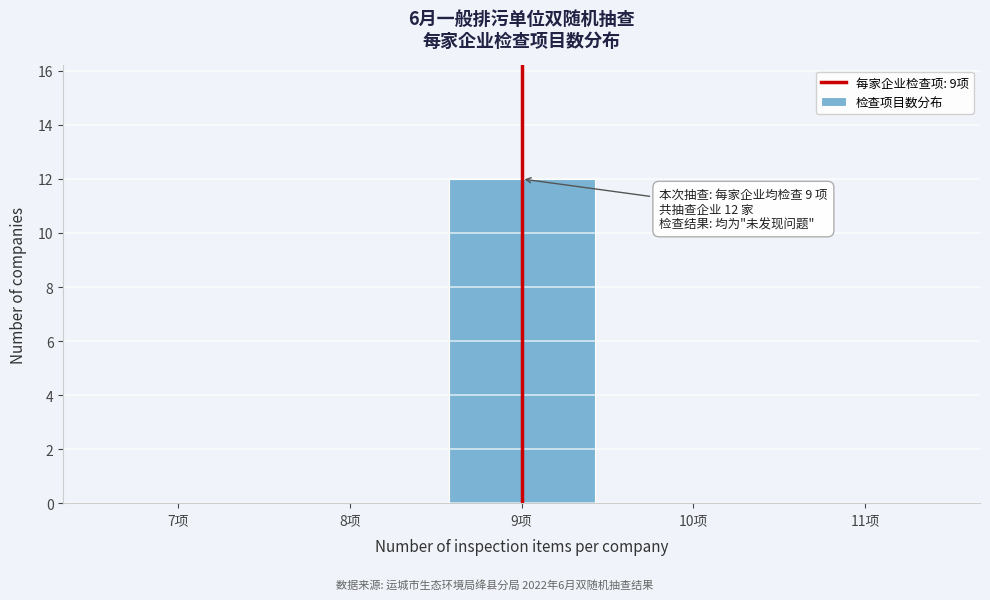

Over which range of the x-axis is the bar tallest?

8.5 to 9.5